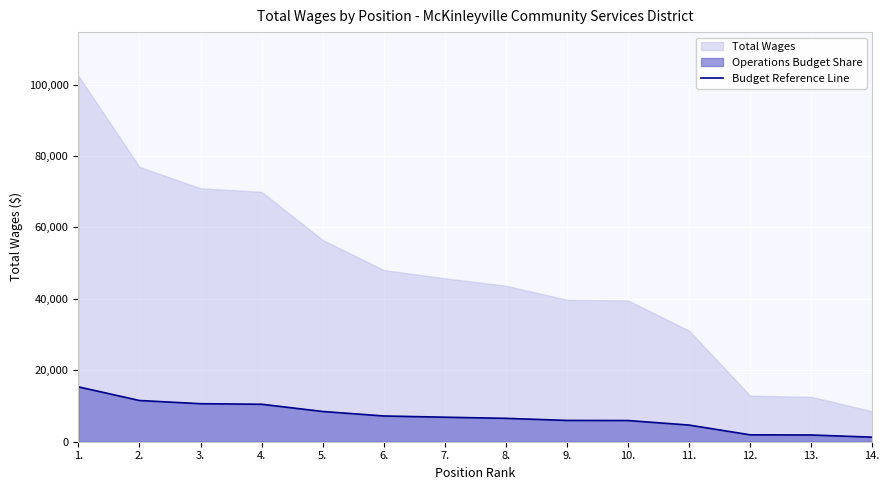

Which category has the lowest value across all series?

14.